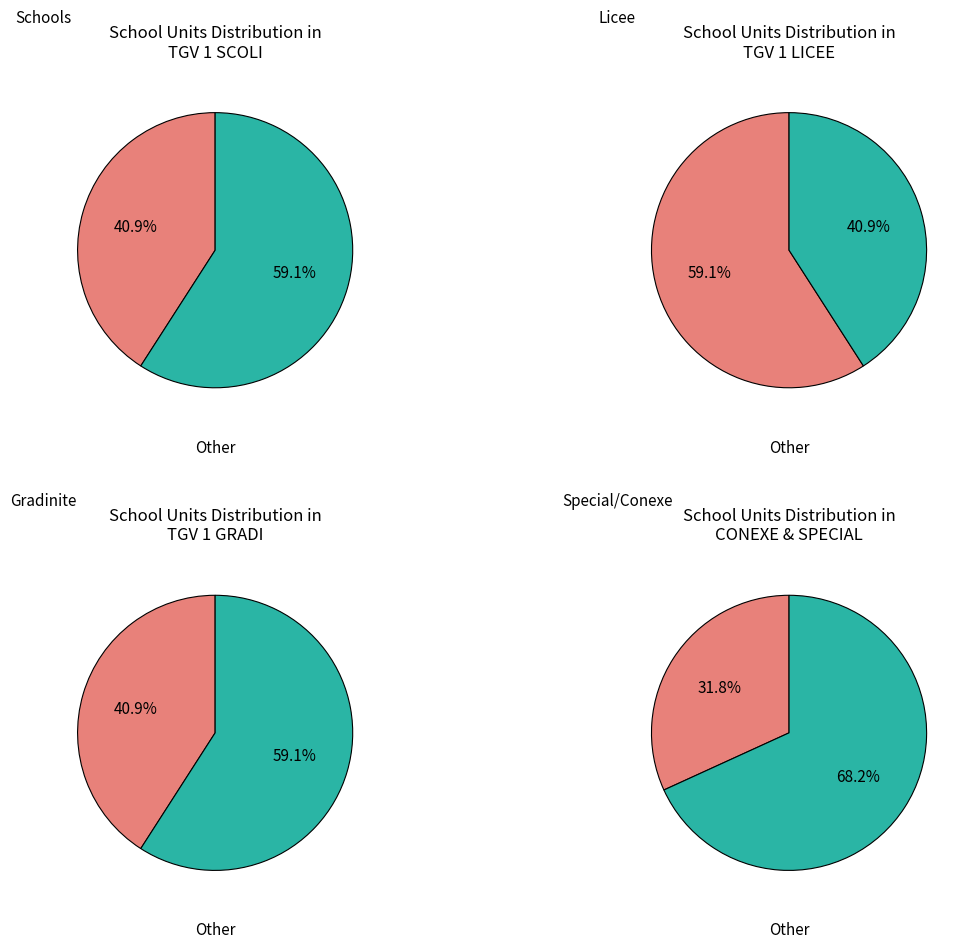

Is it true that GAESTI is 1% of the pie?

False